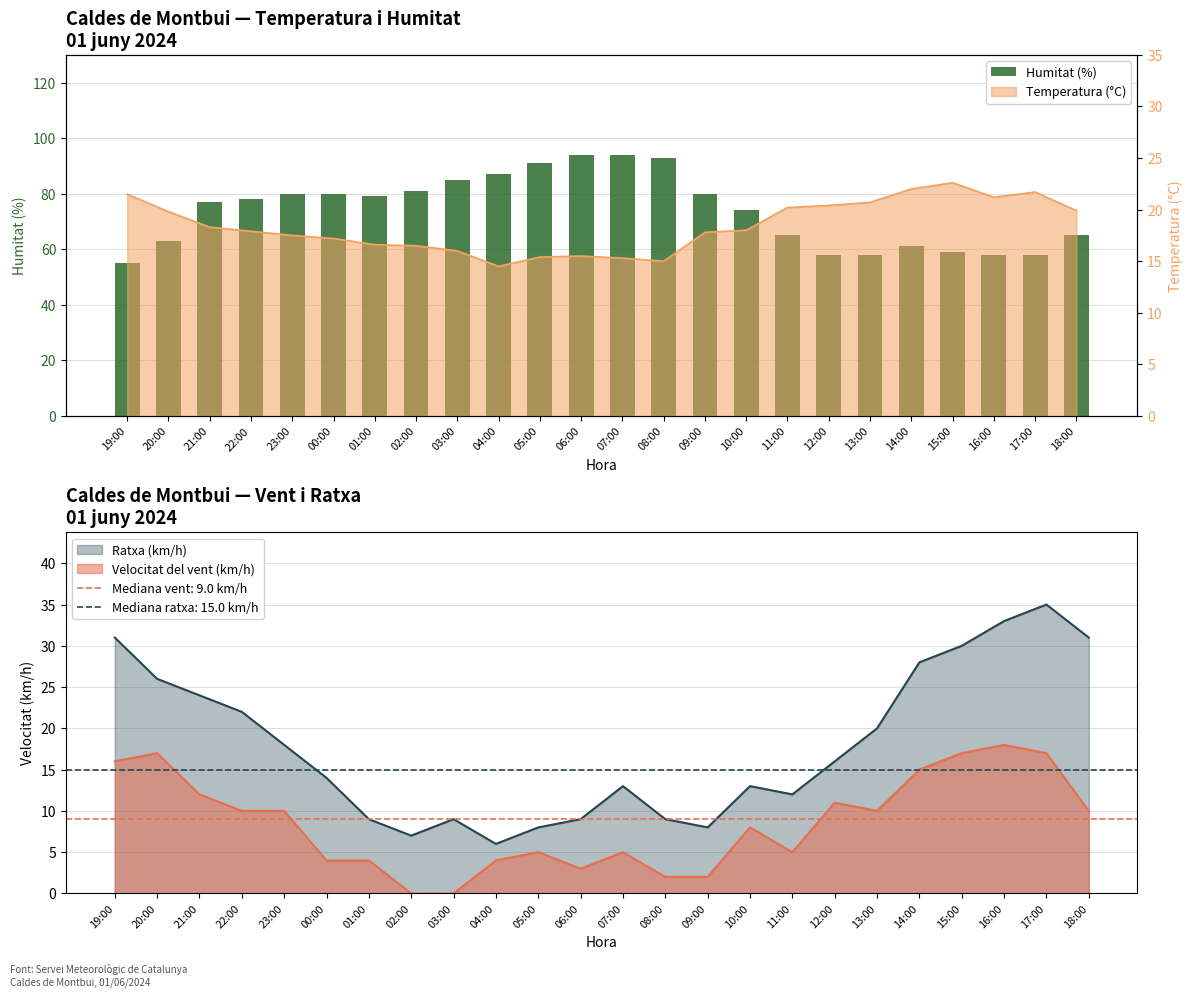

The chart shows a value of 85 at 19:00. True or false?

False